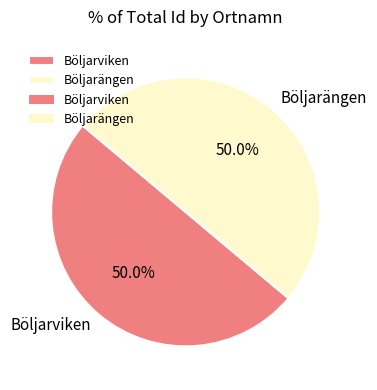

How much of the chart is everything except Böljarviken?

50.0%